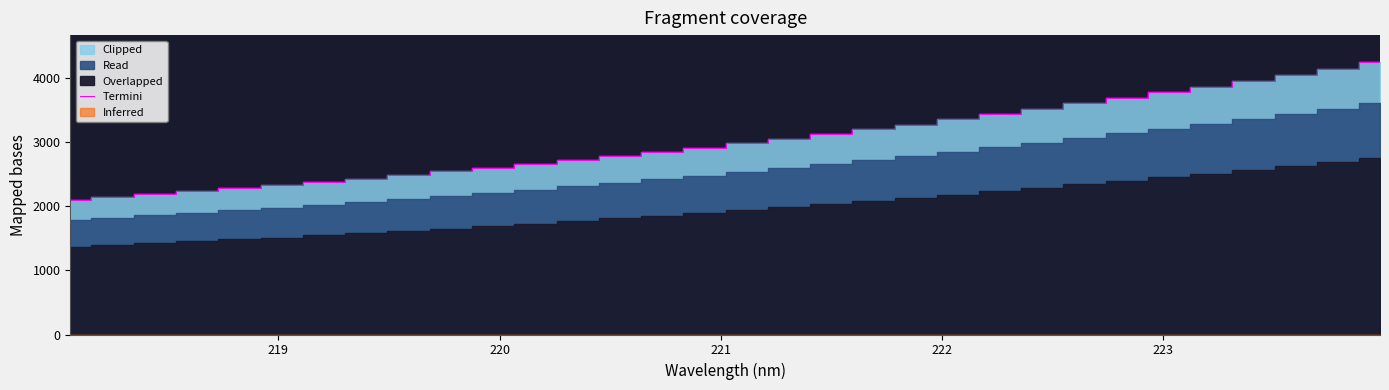

What is the lowest value of the Termini series?

2104.6